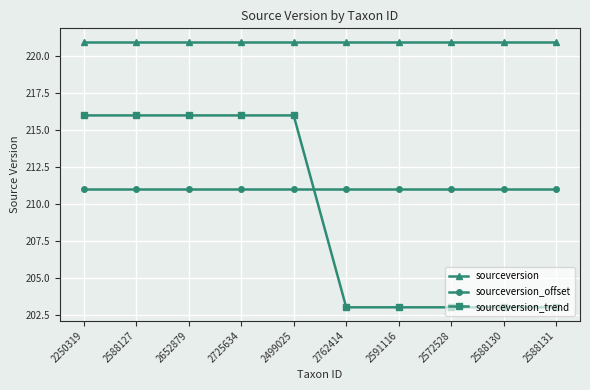

Count the sourceversion_trend values in the range 203 to 216.

10